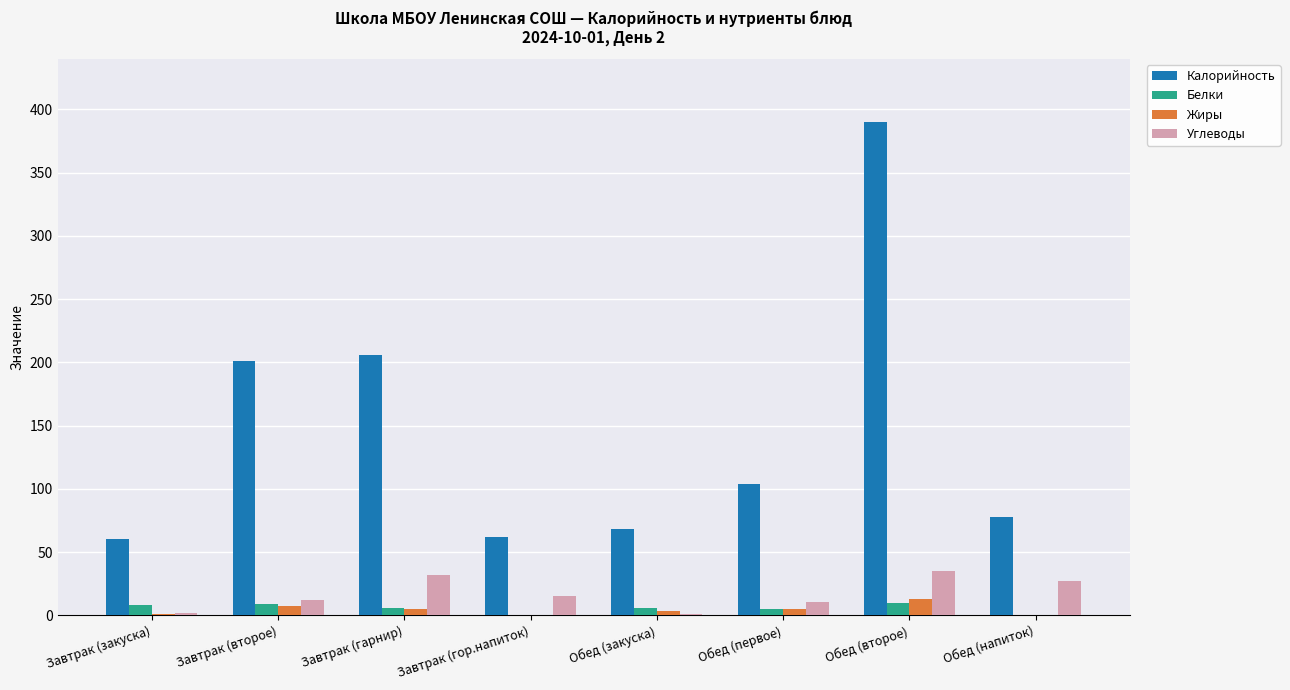

Is the value of Калорийность at Завтрак (второе) greater than the value of Углеводы at Обед (закуска)?

Yes